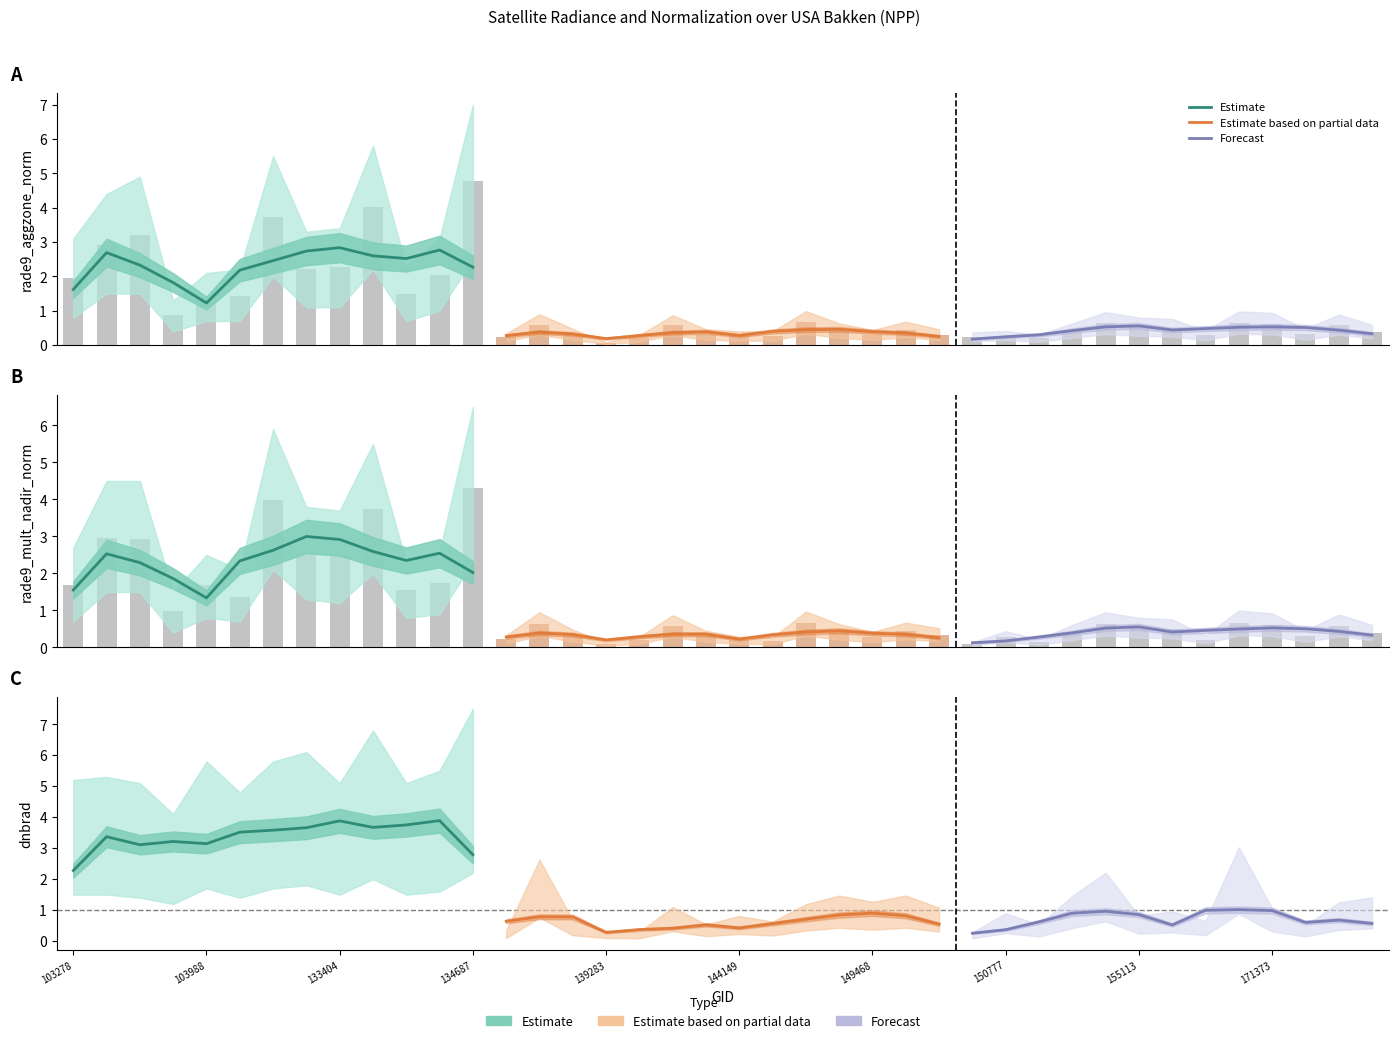

At which label does rade9_mult_nadir_norm reach its peak?

134687